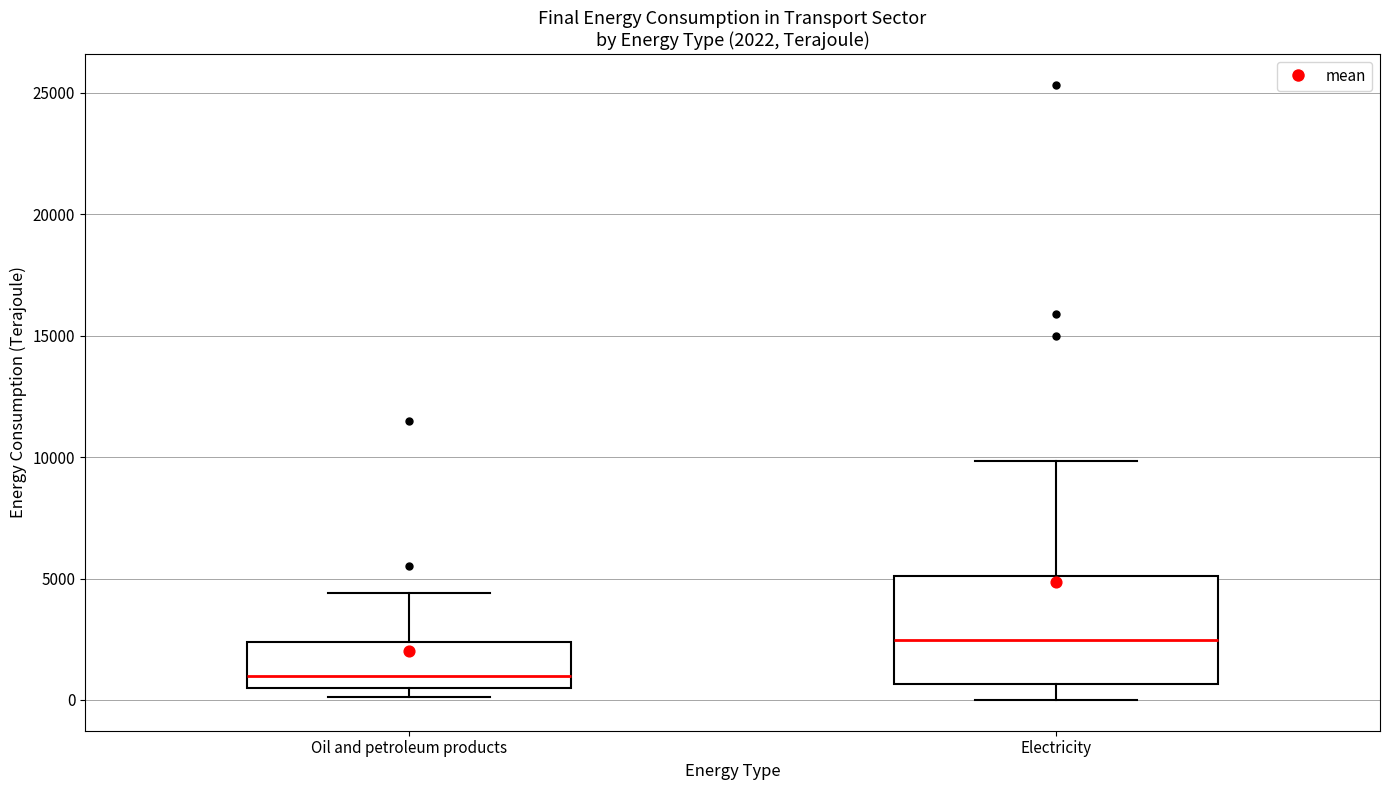

Comparing the boxes themselves (not the whiskers), which one is the tallest?

Electricity